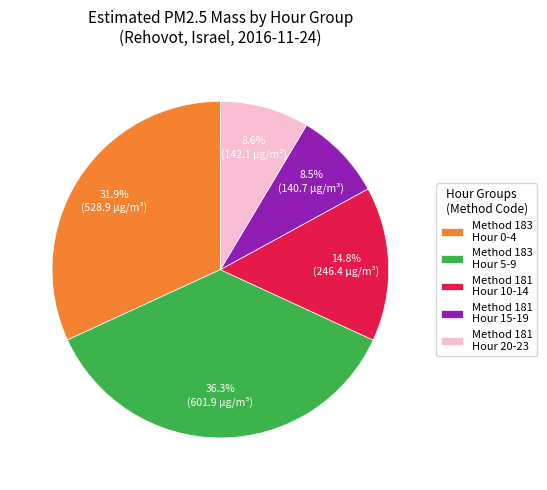

Which slice is the largest?

Method 183 Hour 5-9